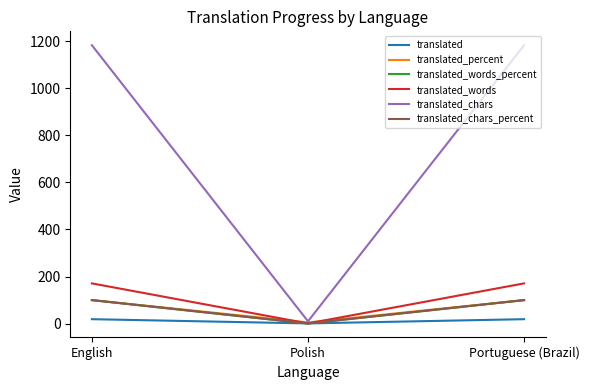

What position from the right is English?

3